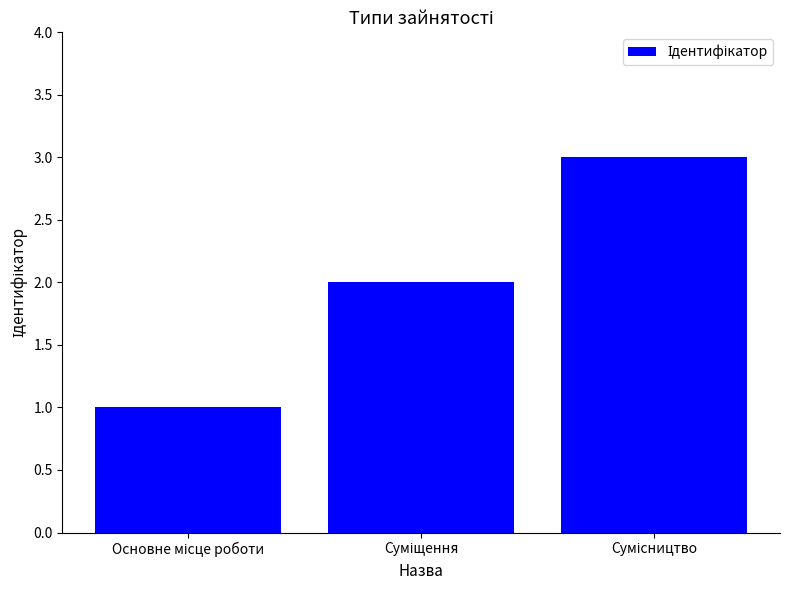

What is the maximum value shown in the chart?

3